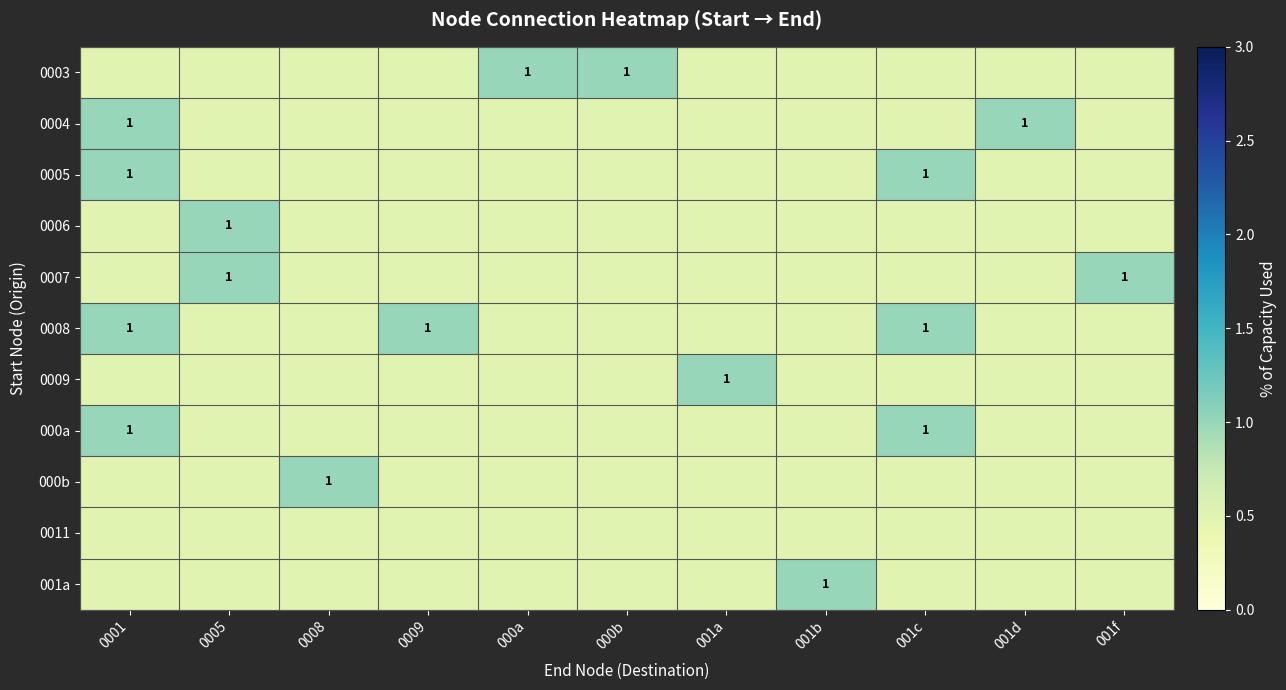

The 0004 series shows 1.0 at 001d. True or false?

True